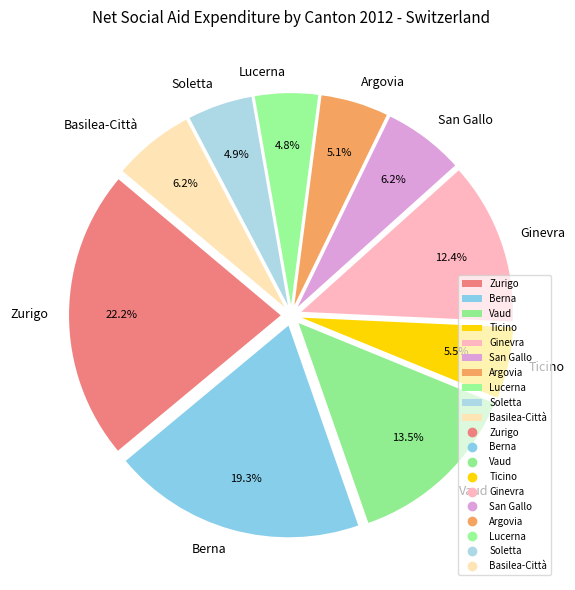

What portion of the pie excludes Zurigo?

77.8%